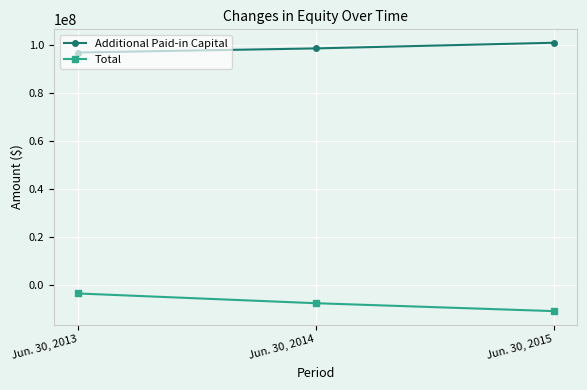

How many values in the Total series exceed -7456060?

1